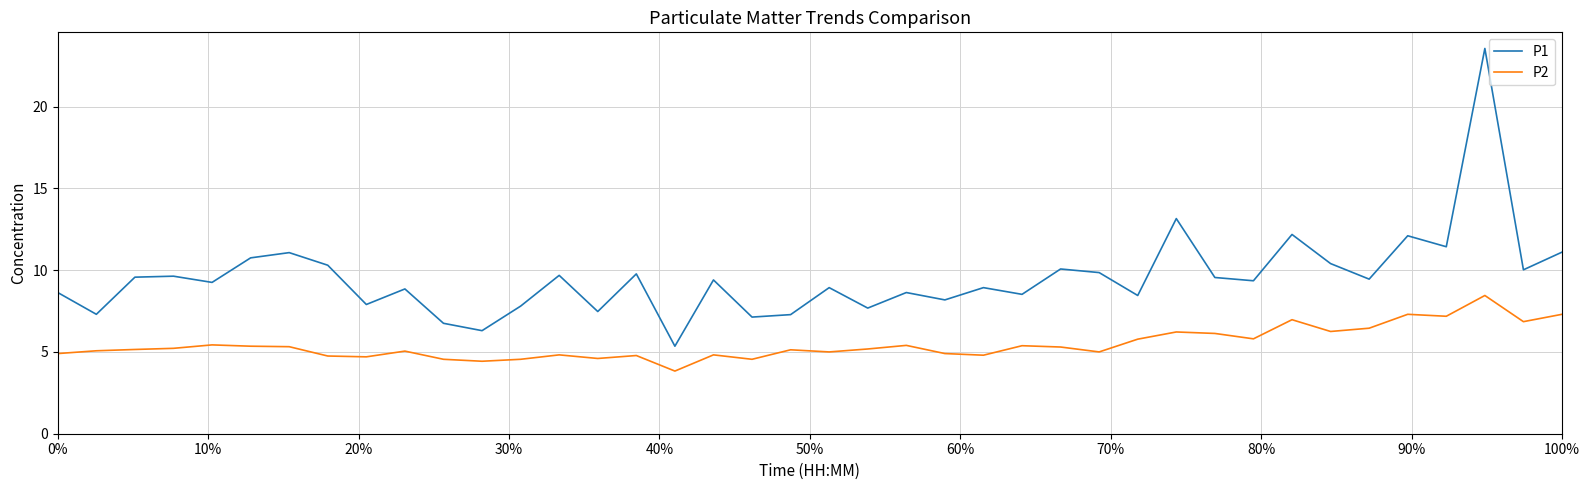

Which series has the largest range (max minus min)?

P1